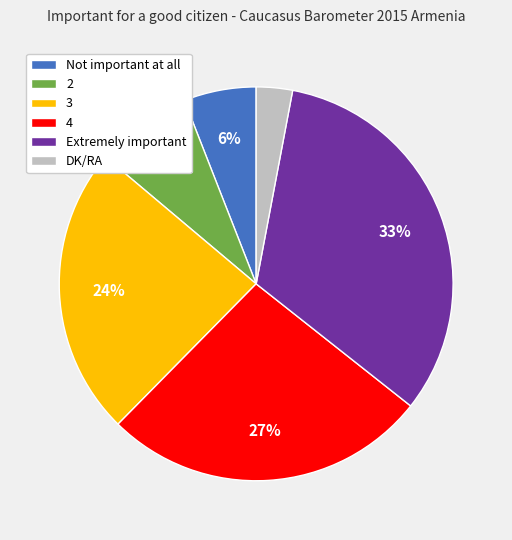

To the nearest percent, what is the difference between the Extremely important and DK/RA slice percentages?

30%